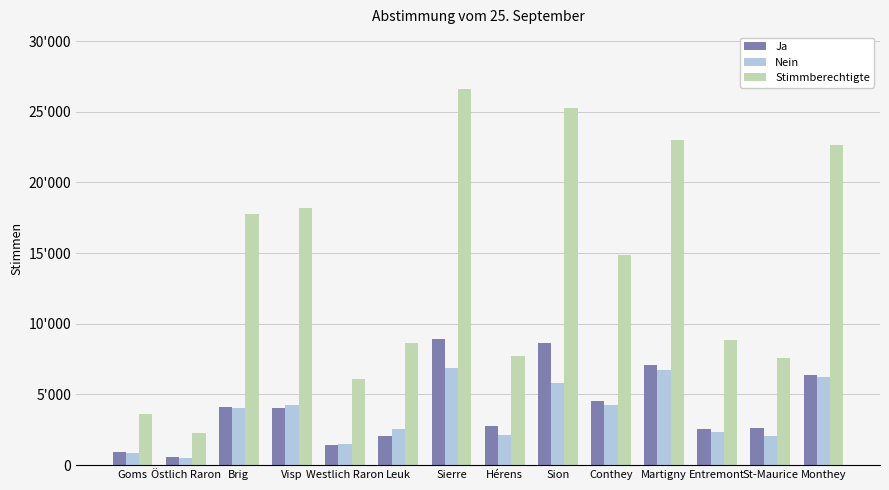

At which category does the chart reach its minimum across all series?

Östlich Raron